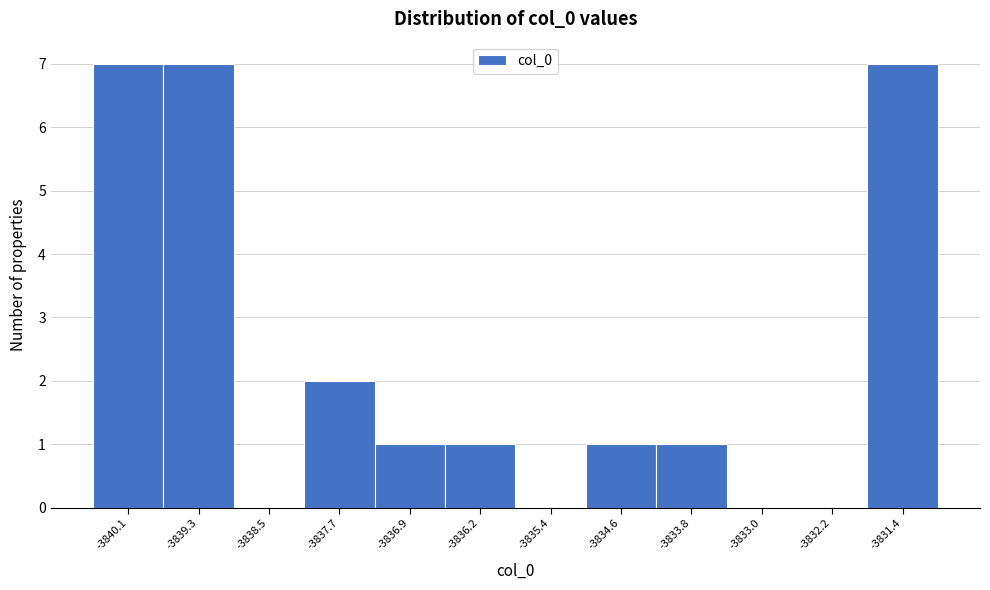

Reading right to left, list all the values displayed in this chart.

-3831.4=7	-3832.2=0	-3833.0=0	-3833.8=1	-3834.6=1	-3835.4=0	-3836.2=1	-3836.9=1	-3837.7=2	-3838.5=0	-3839.3=7	-3840.1=7